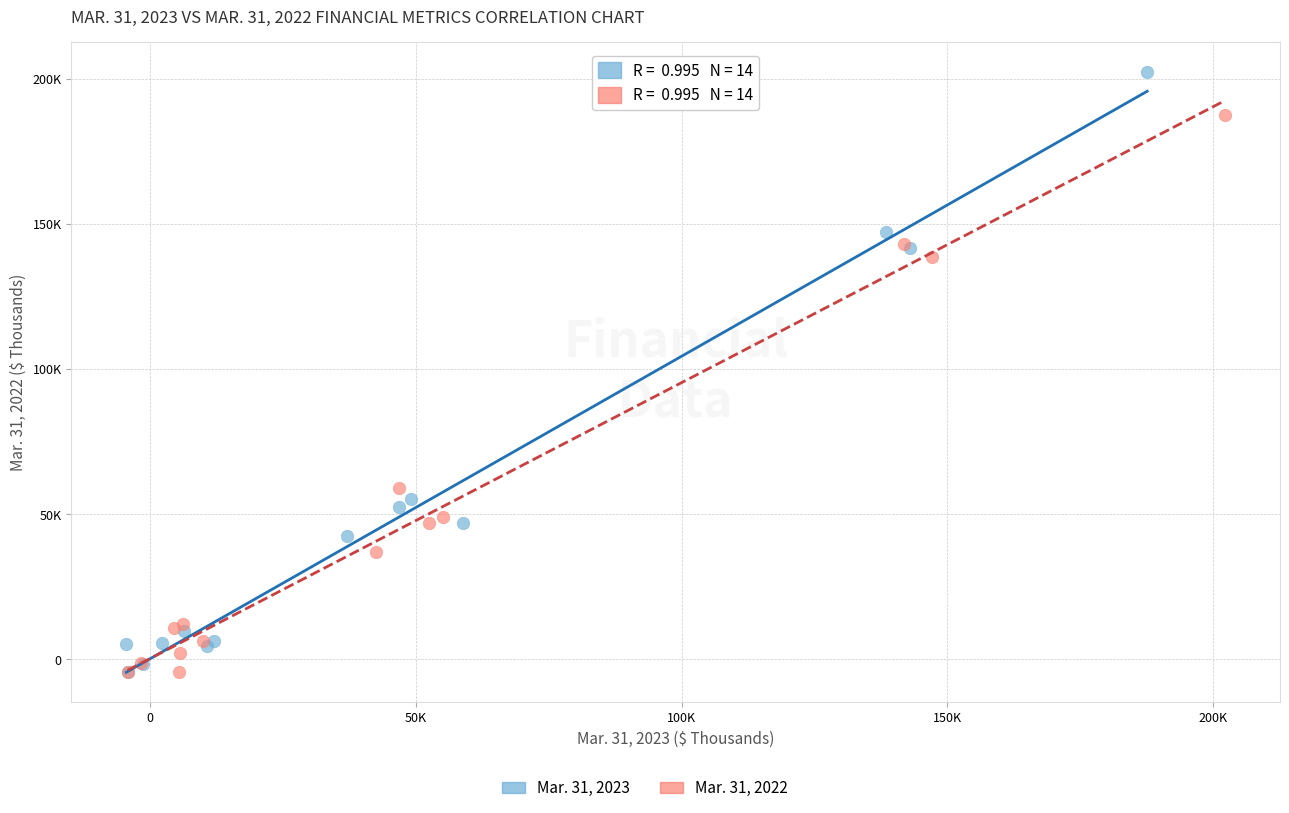

Which series reaches the maximum Y coordinate?

Mar. 31, 2023